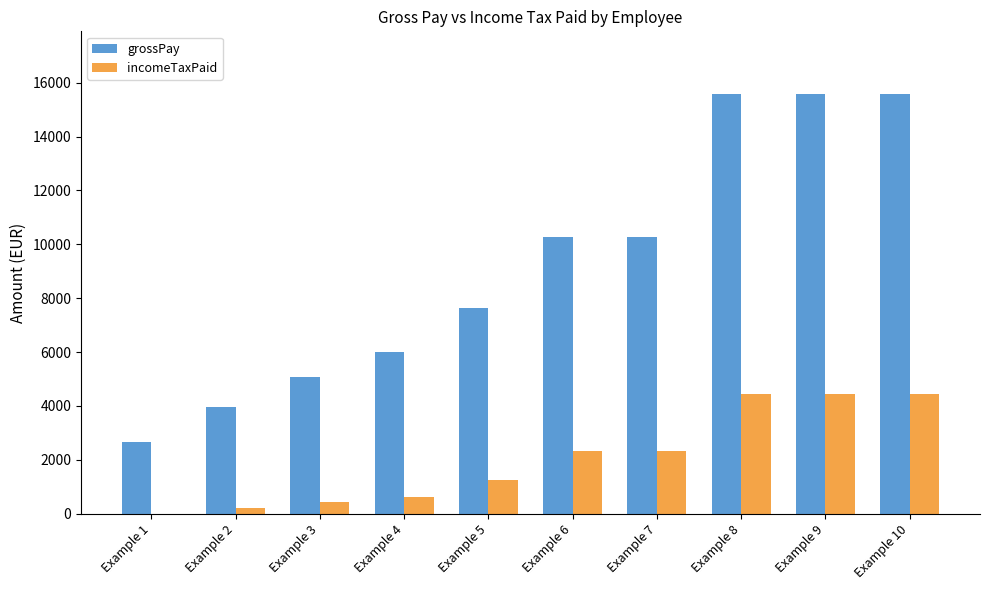

Which series has the largest total across all categories?

grossPay